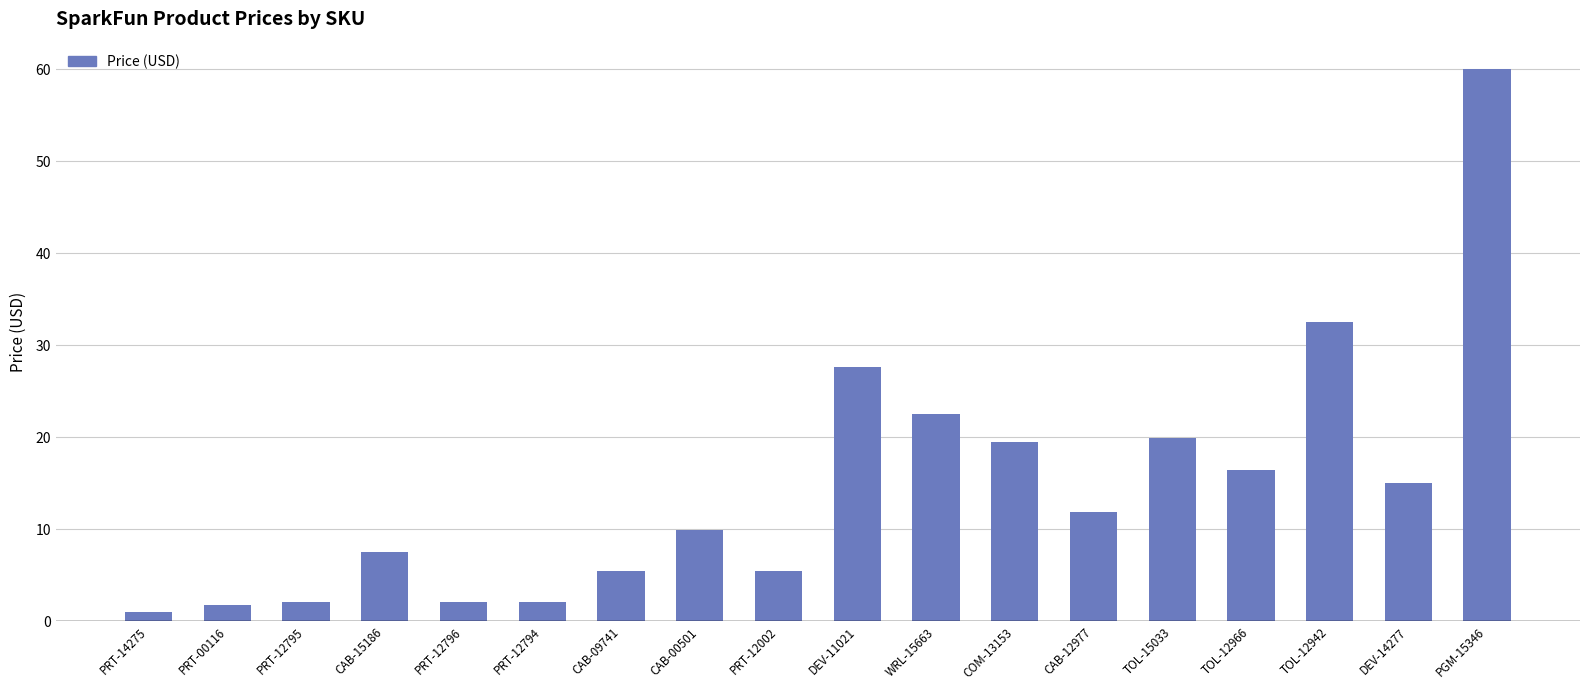

The chart shows a value of 1.1 at PRT-14275. True or false?

True